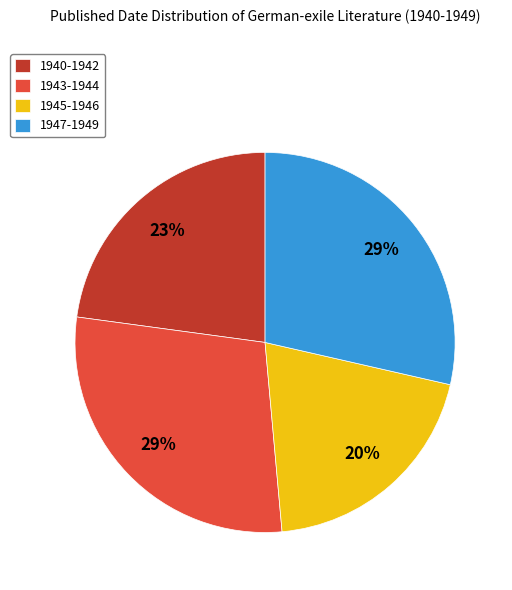

What is the smallest slice in the pie chart?

1945-1946